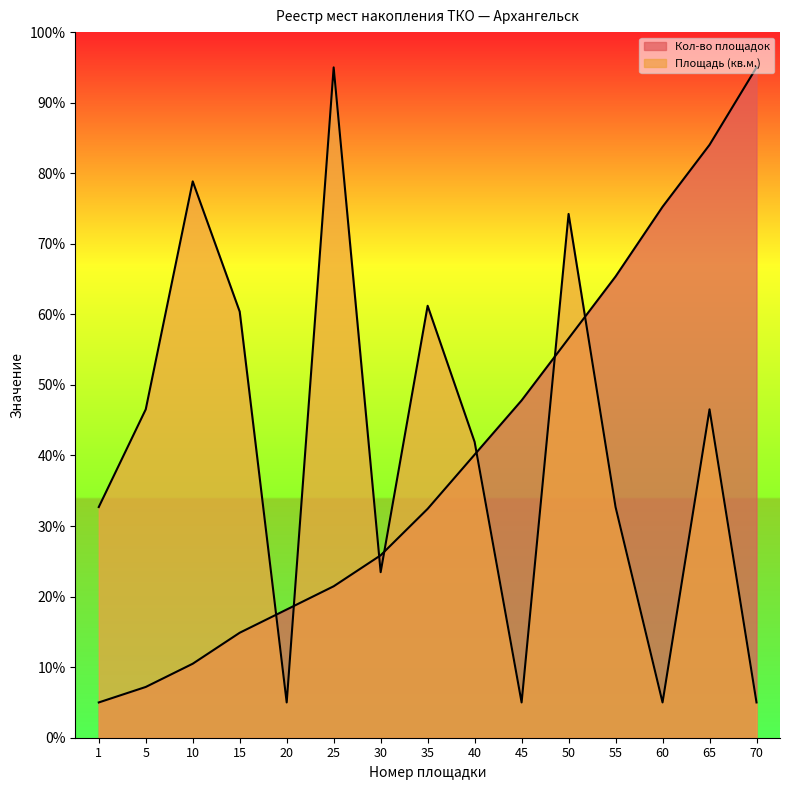

Reading left to right, extract all data points from this chart.

Кол-во площадок: 1=5.0	5=7.2	10=10.5	15=14.9	20=18.2	25=21.5	30=25.9	35=32.4	40=40.1	45=47.8	50=56.6	55=65.4	60=75.2	65=84.0	70=95.0
Площадь (кв.м.): 1=32.7	5=46.5	10=78.8	15=60.4	20=5.0	25=95.0	30=23.5	35=61.2	40=41.9	45=5.0	50=74.2	55=32.7	60=5.0	65=46.5	70=5.0